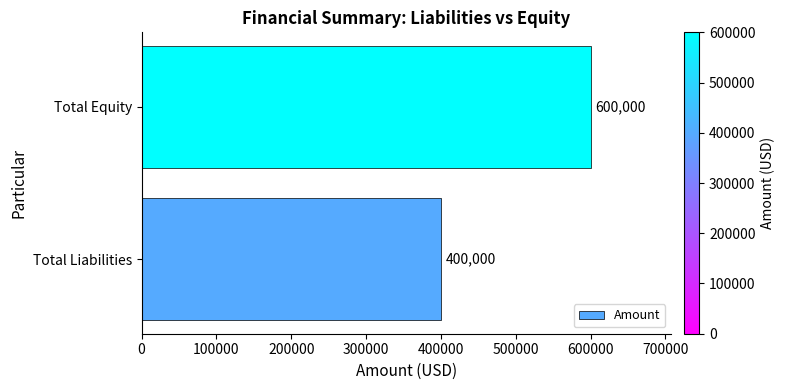

Reading bottom to top, extract all data points from this chart.

Total Liabilities=400000	Total Equity=600000